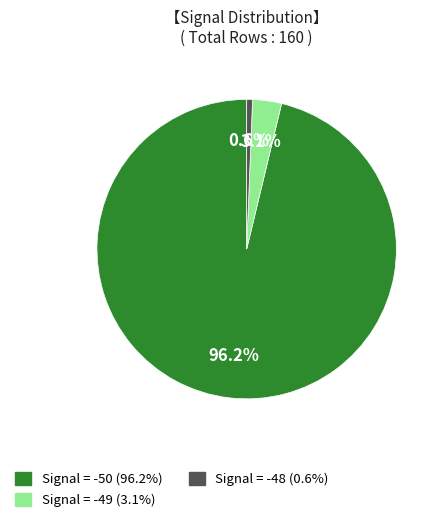

How many segments does this pie chart have?

3